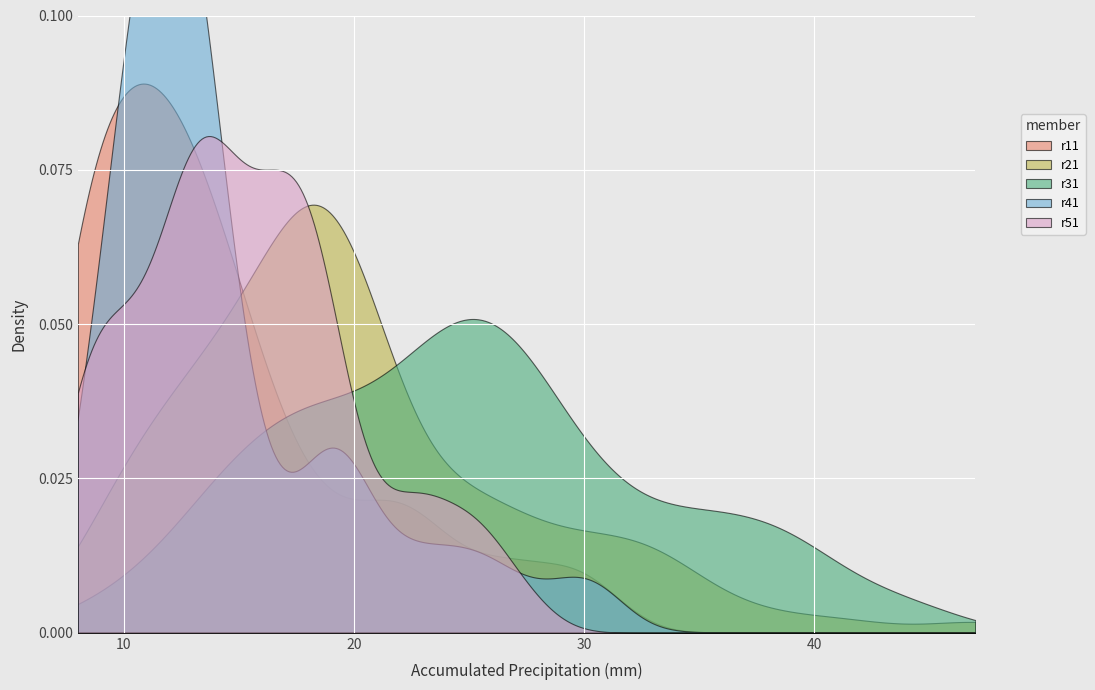

True or false: r51 and r31 cross at least once.

False